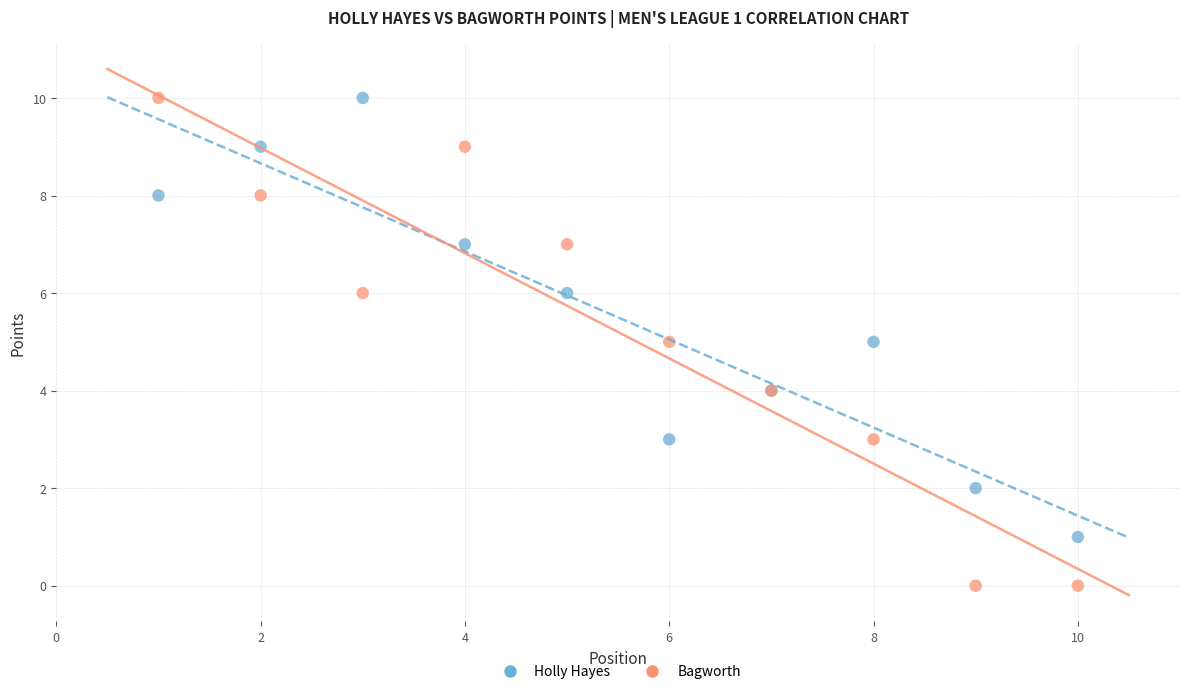

Which series has the largest Y range (max minus min)?

Bagworth